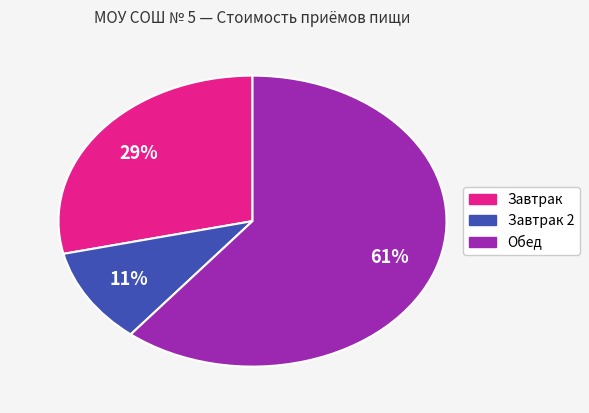

Is there a majority slice in this chart?

Yes